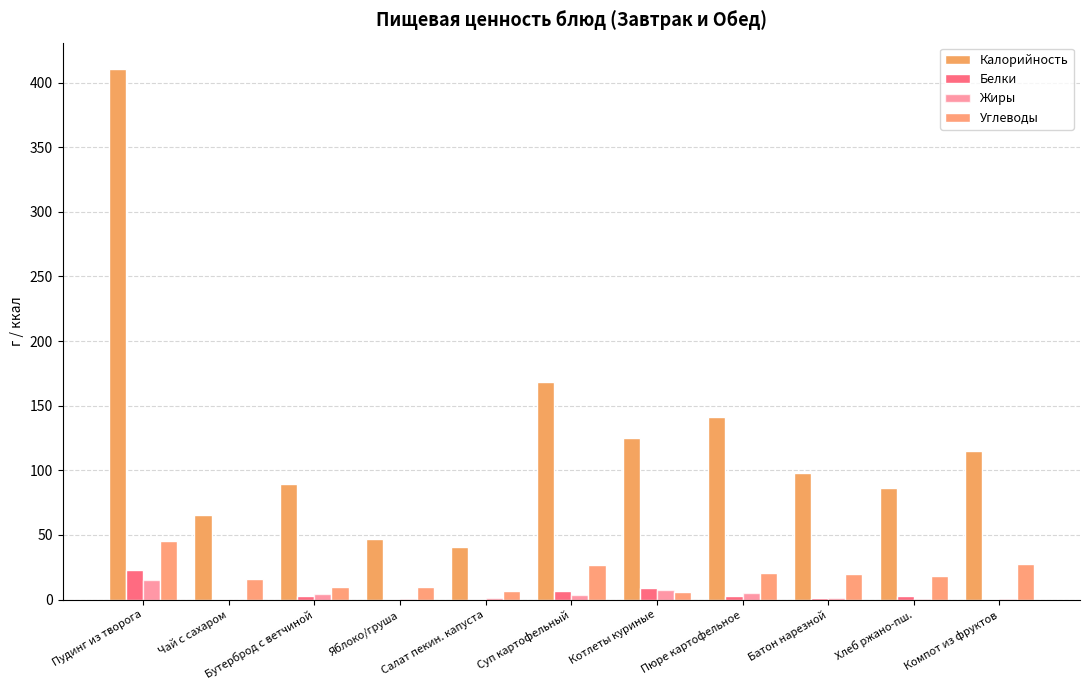

Count the number of data series in this chart.

4